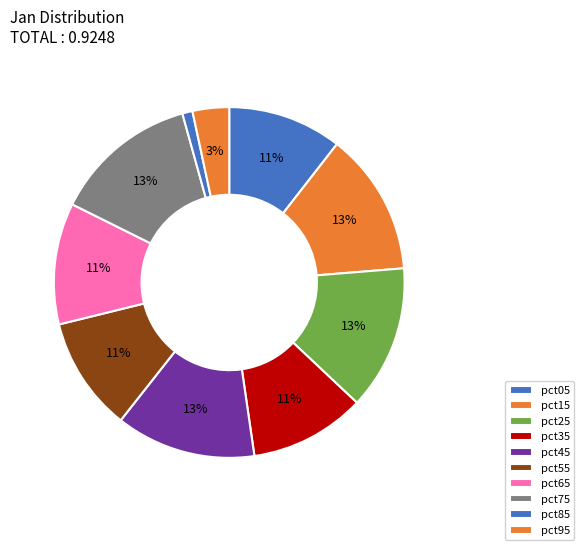

Is pct35 the majority of the pie?

No